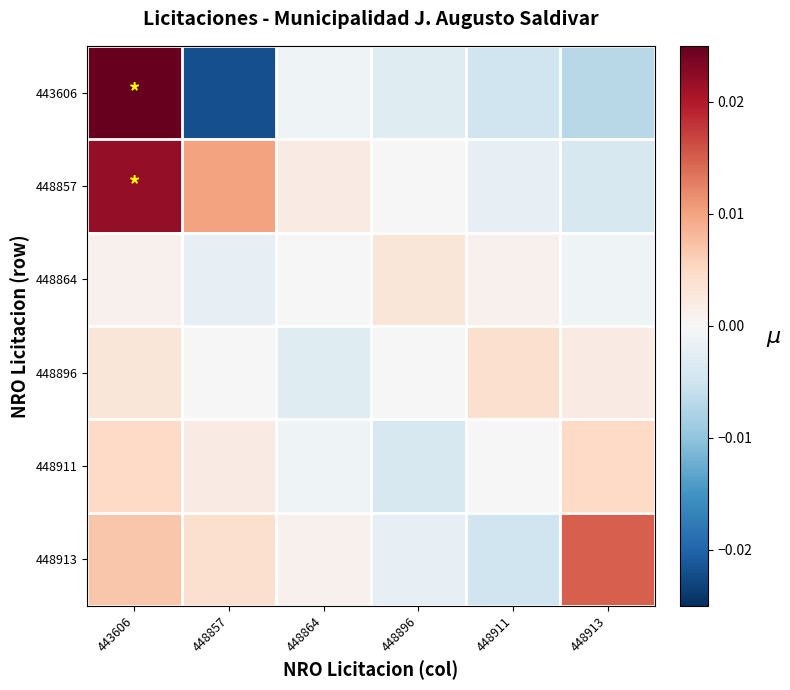

Which series changed the most between 448857 and 448913?

443606